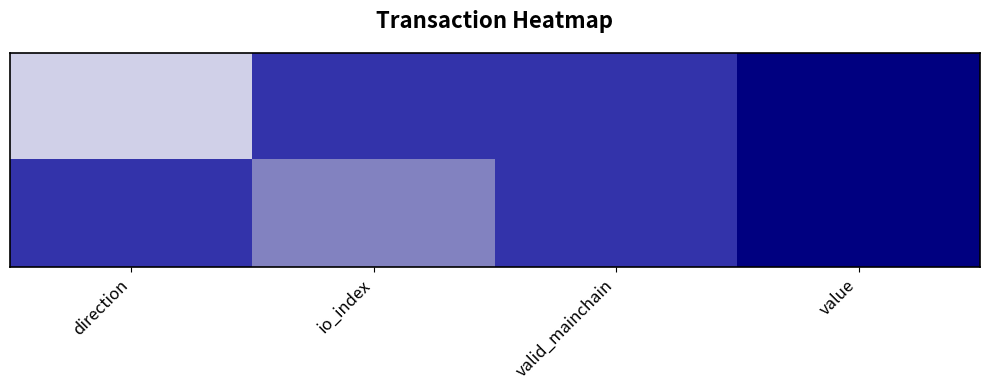

Which has a higher value, io_index or direction?

io_index